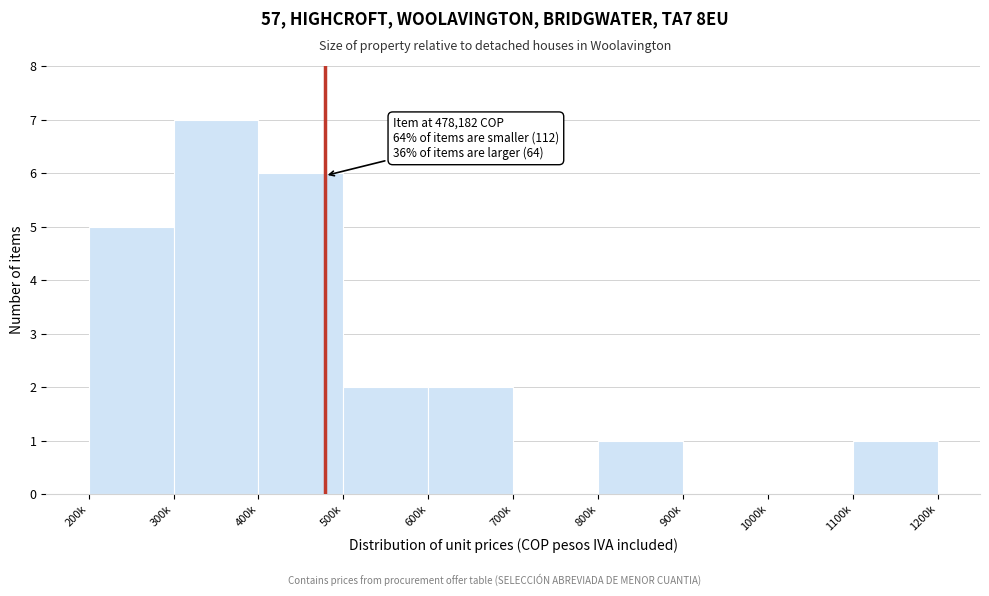

Reading right to left, list all the values displayed in this chart.

1100k=1	1000k=0	900k=0	800k=1	700k=0	600k=2	500k=2	400k=6	300k=7	200k=5